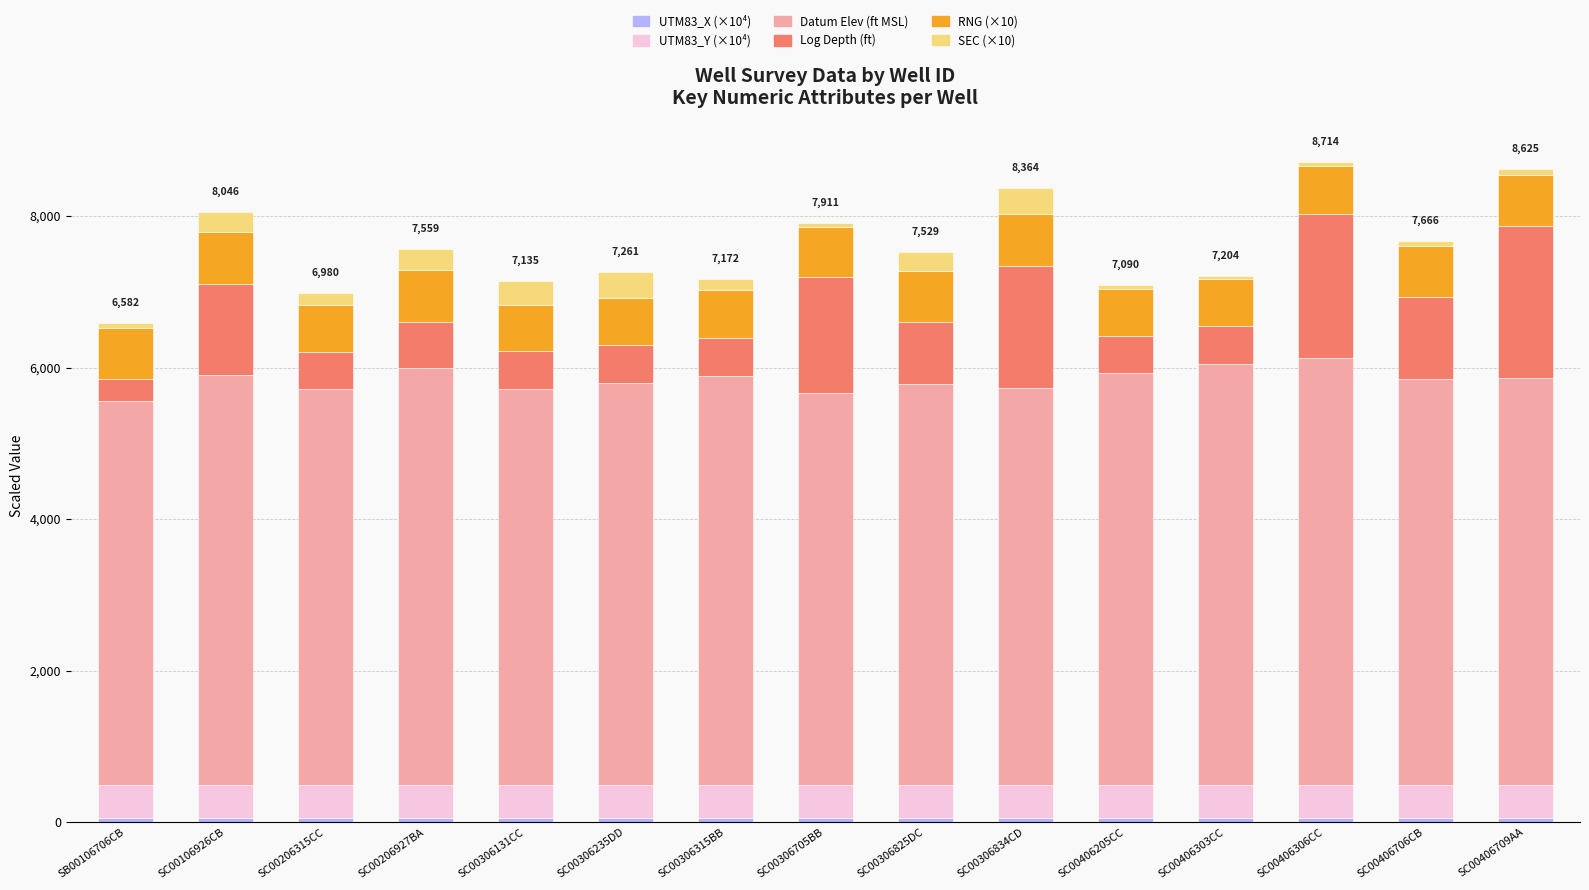

Does the chart contain stacked bars?

Yes